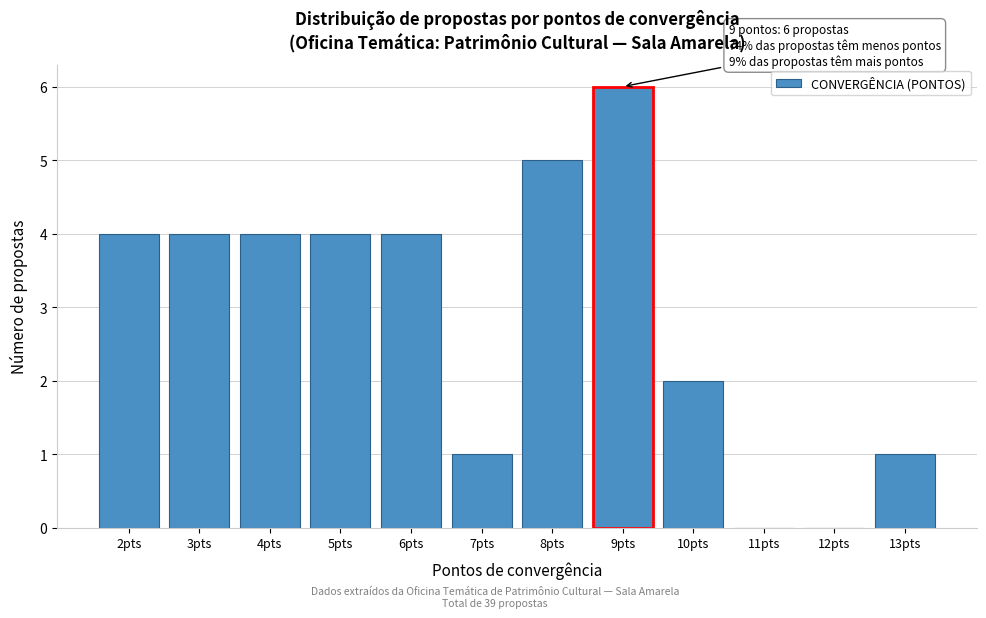

Reading left to right, transcribe all the data shown in this chart.

2pts=4	3pts=4	4pts=4	5pts=4	6pts=4	7pts=1	8pts=5	9pts=6	10pts=2	11pts=0	12pts=0	13pts=1